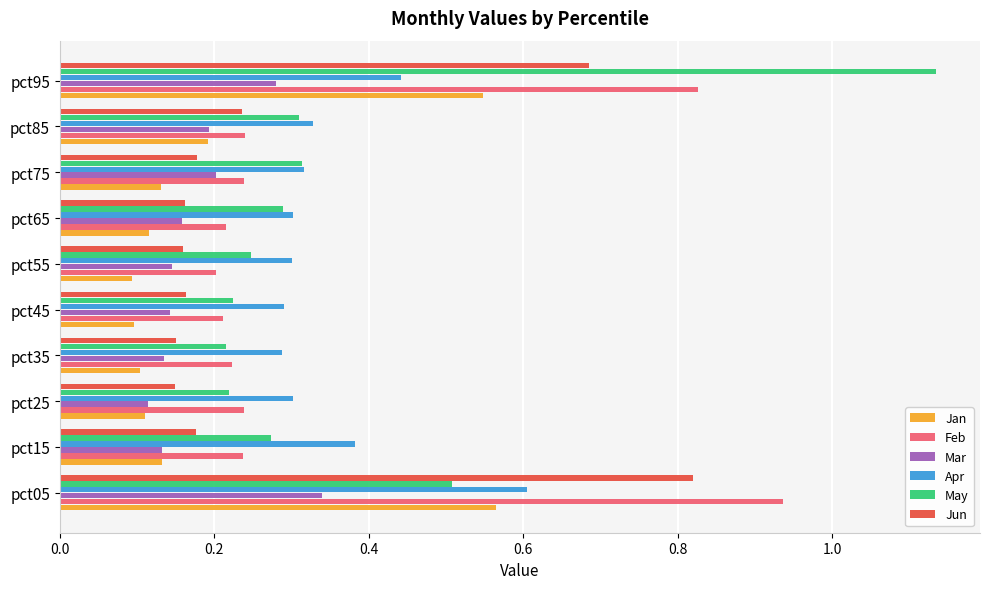

The value of Feb at pct15 is 0.4. True or false?

False